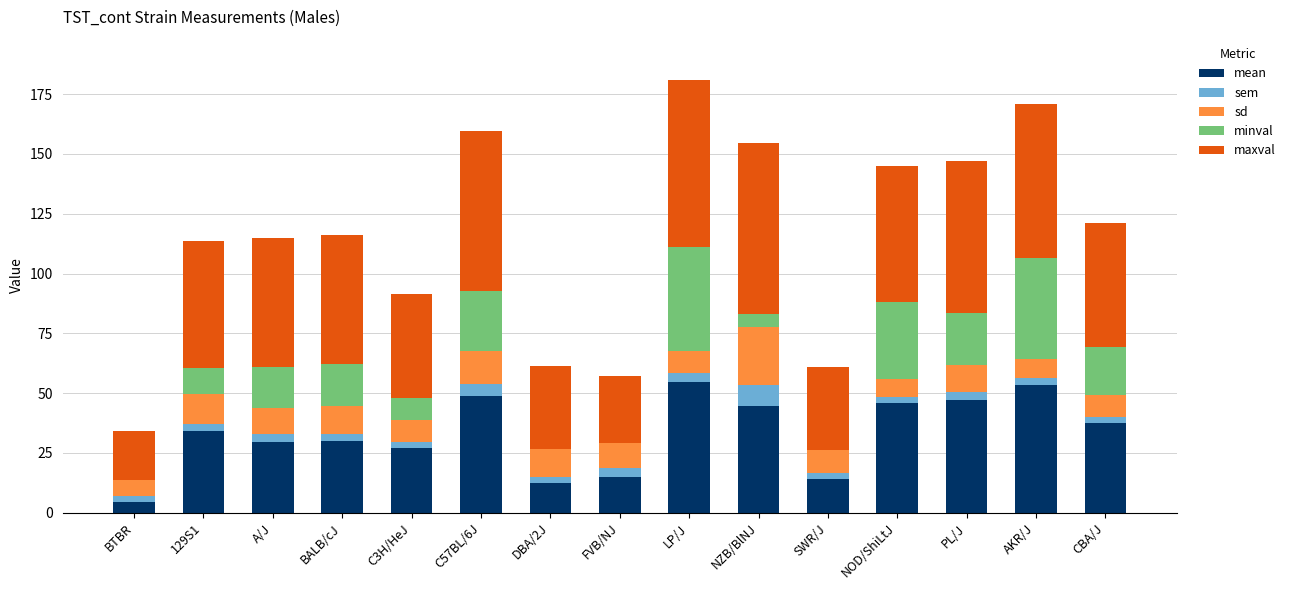

Does the chart contain stacked bars?

Yes